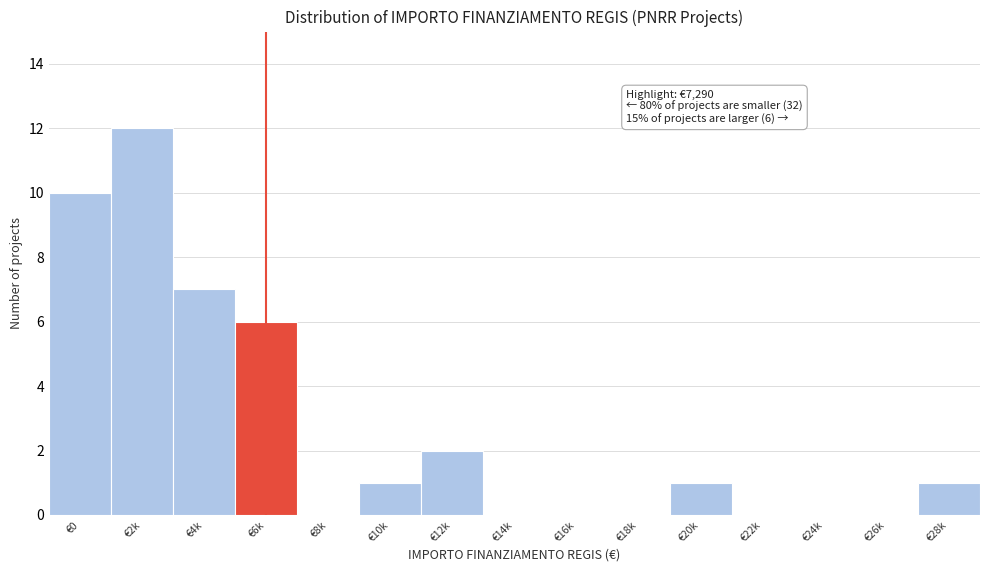

Reading left to right, list all the values displayed in this chart.

€0=10	€2k=12	€4k=7	€6k=6	€8k=0	€10k=1	€12k=2	€14k=0	€16k=0	€18k=0	€20k=1	€22k=0	€24k=0	€26k=0	€28k=1